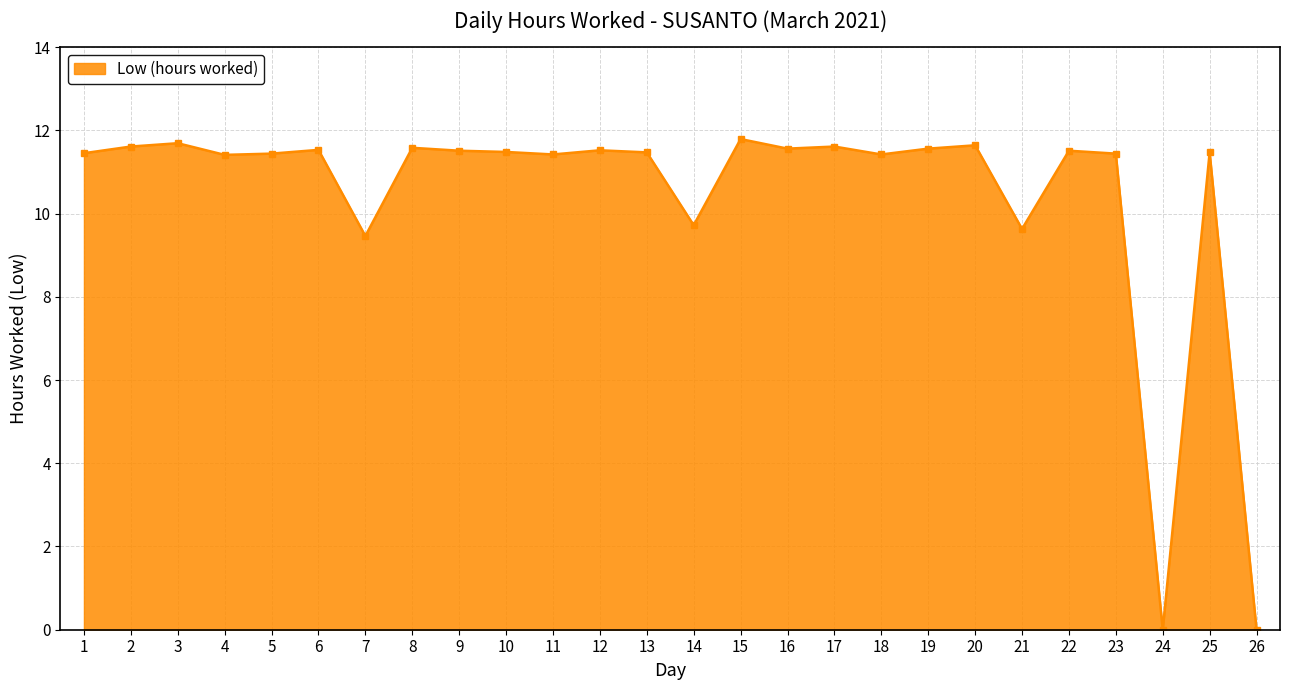

Approximately how many times larger is the value at 19 compared to 11?

1.0